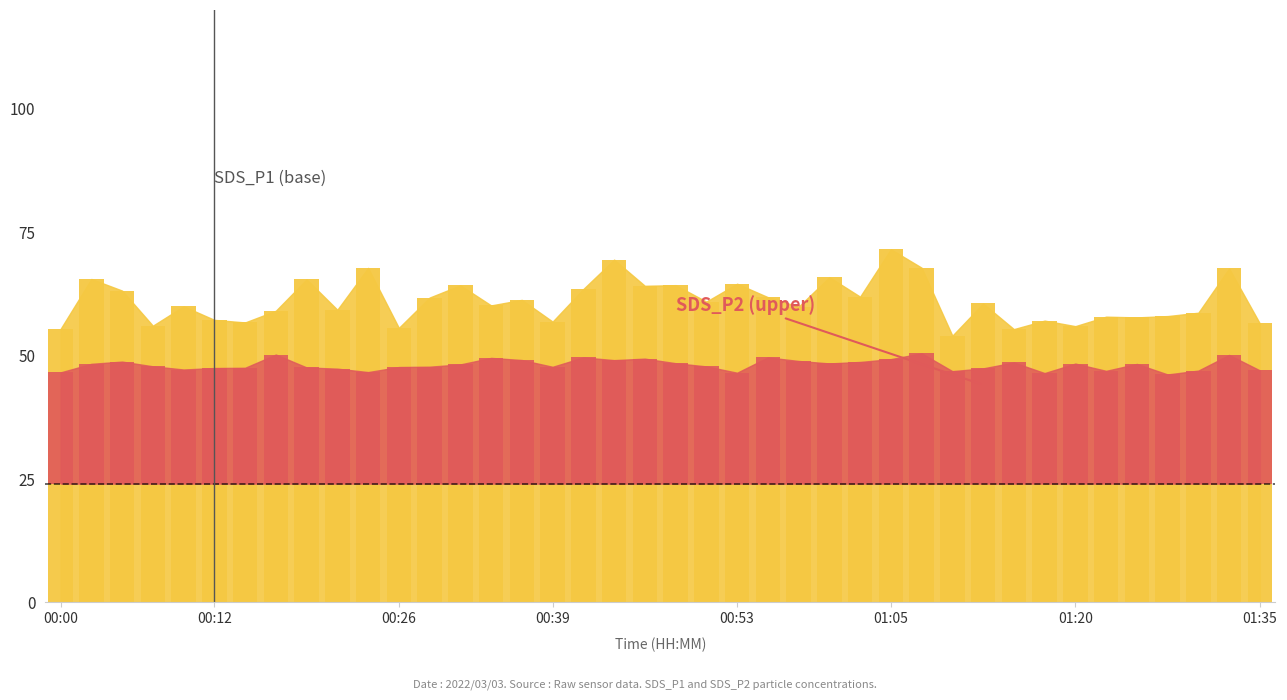

At 01:30, list the series in order from smallest to largest.

SDS_P2, SDS_P1